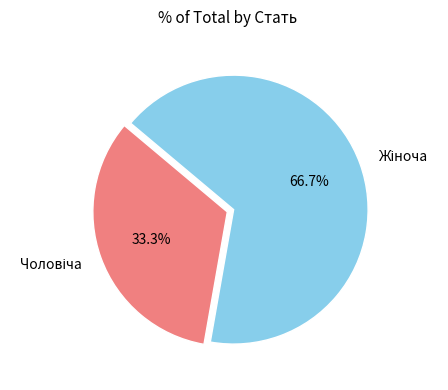

Is there a majority slice in this chart?

Yes